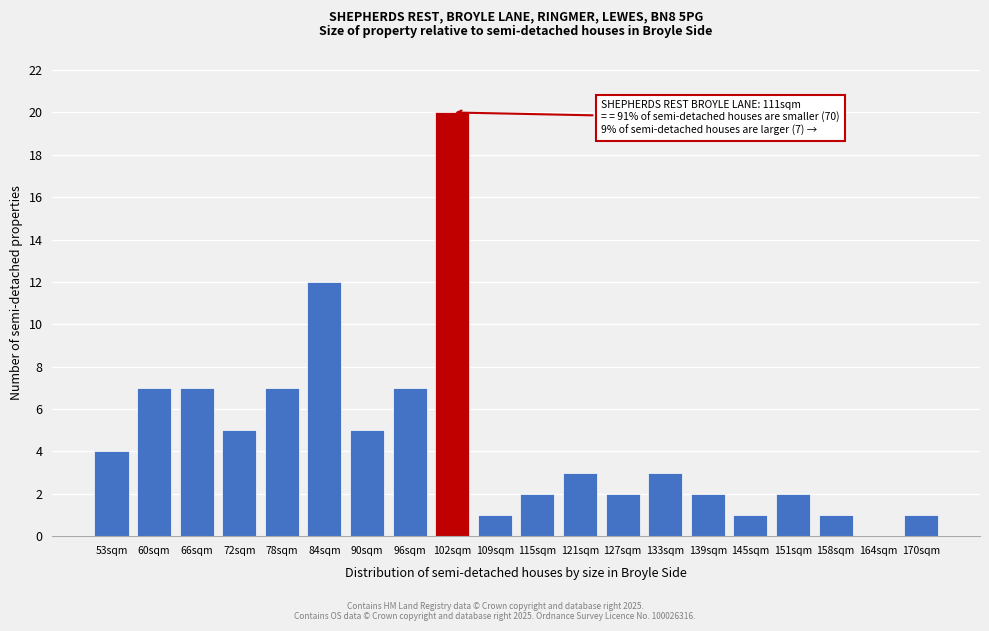

Reading right to left, list all the values displayed in this chart.

170sqm=1	164sqm=0	158sqm=1	151sqm=2	145sqm=1	139sqm=2	133sqm=3	127sqm=2	121sqm=3	115sqm=2	109sqm=1	102sqm=20	96sqm=7	90sqm=5	84sqm=12	78sqm=7	72sqm=5	66sqm=7	60sqm=7	53sqm=4